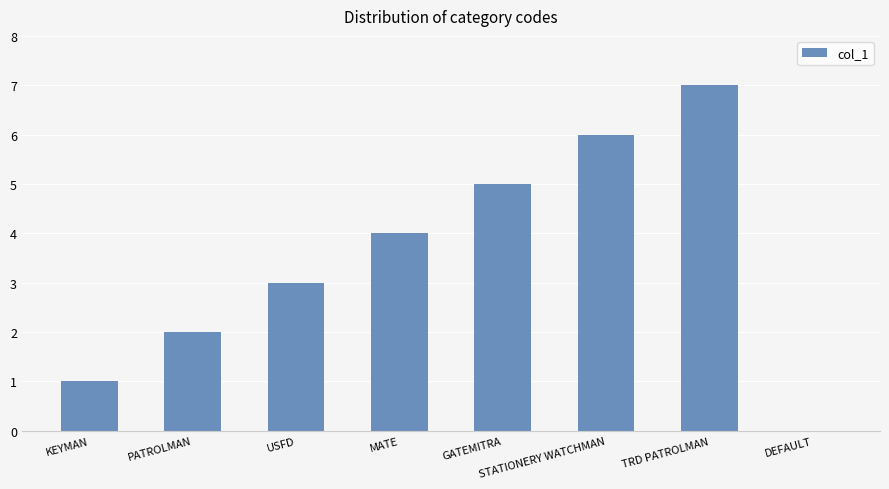

What value does the data have at MATE?

4